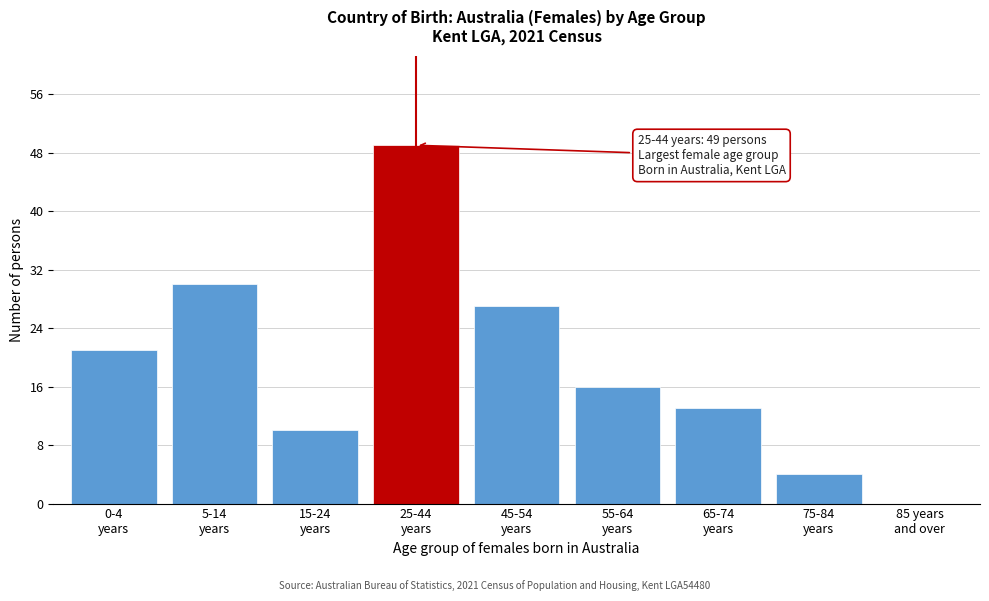

What is the greatest value displayed?

49